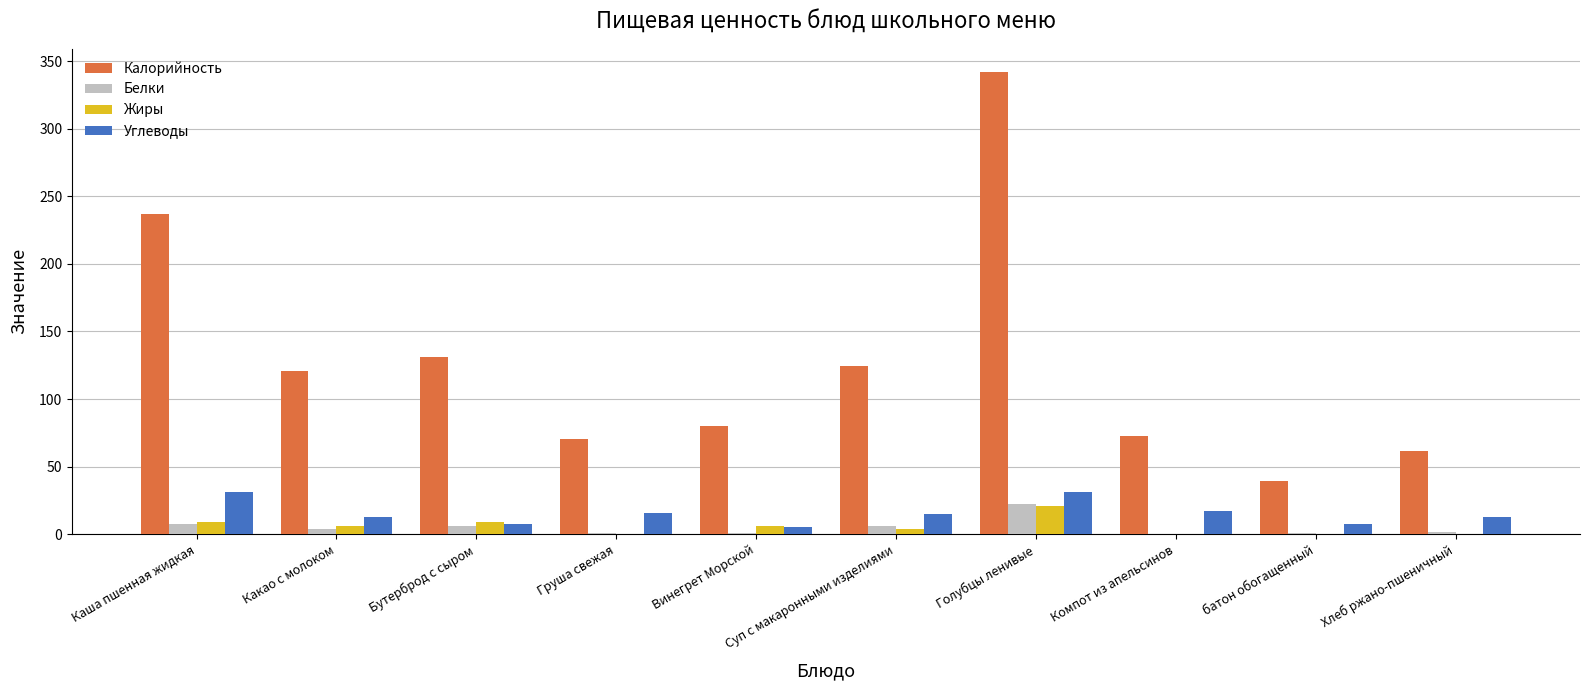

What are all the series names shown in the legend?

Калорийность, Белки, Жиры, Углеводы